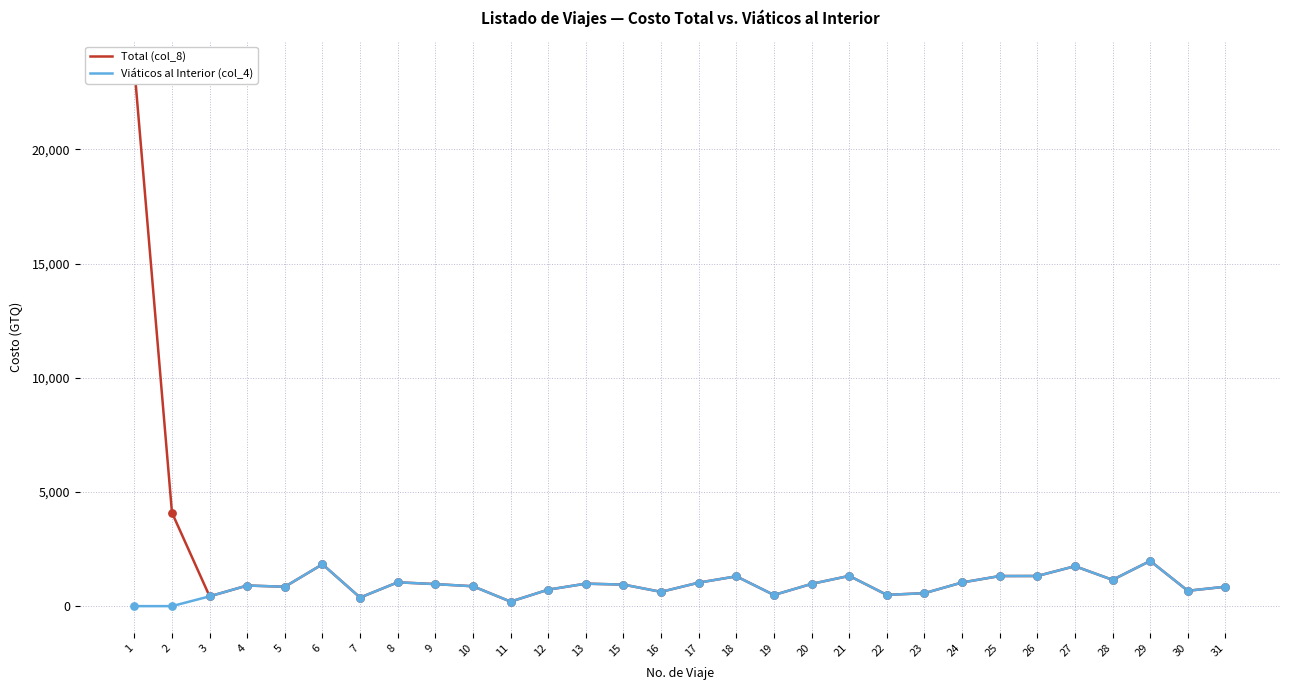

Which series has the largest Y range (max minus min)?

Total (col_8)